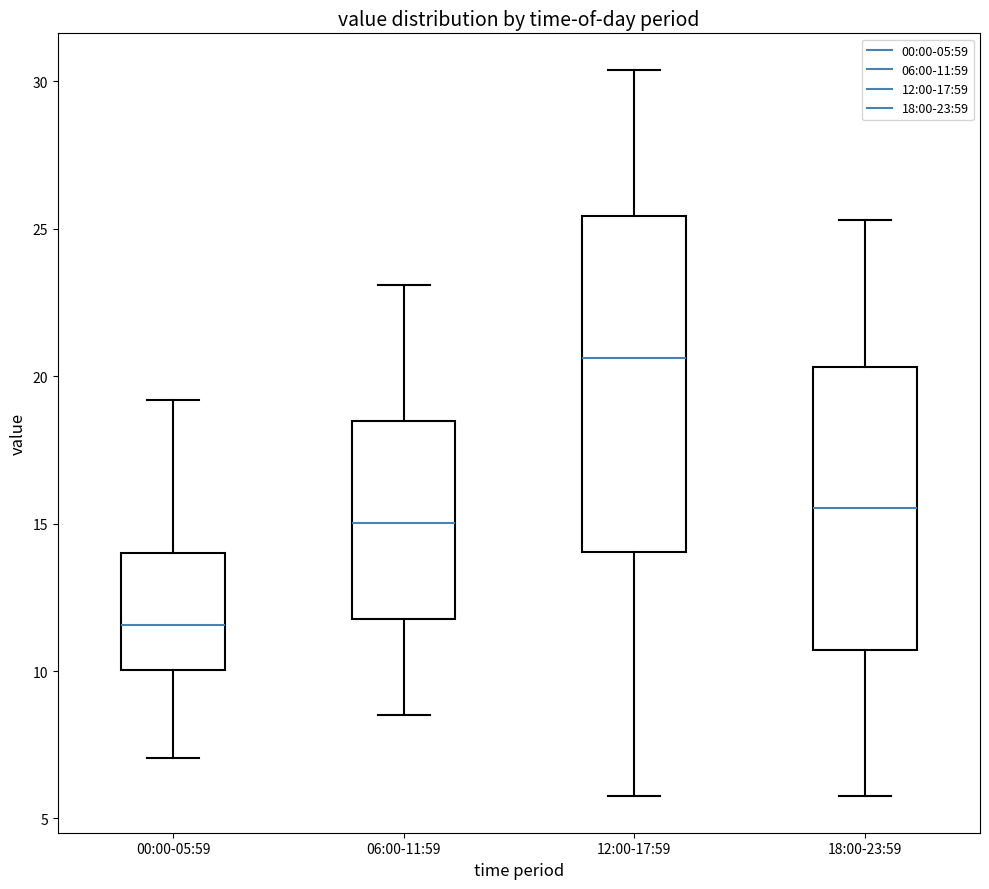

Which box has the lowest median line?

00:00-05:59